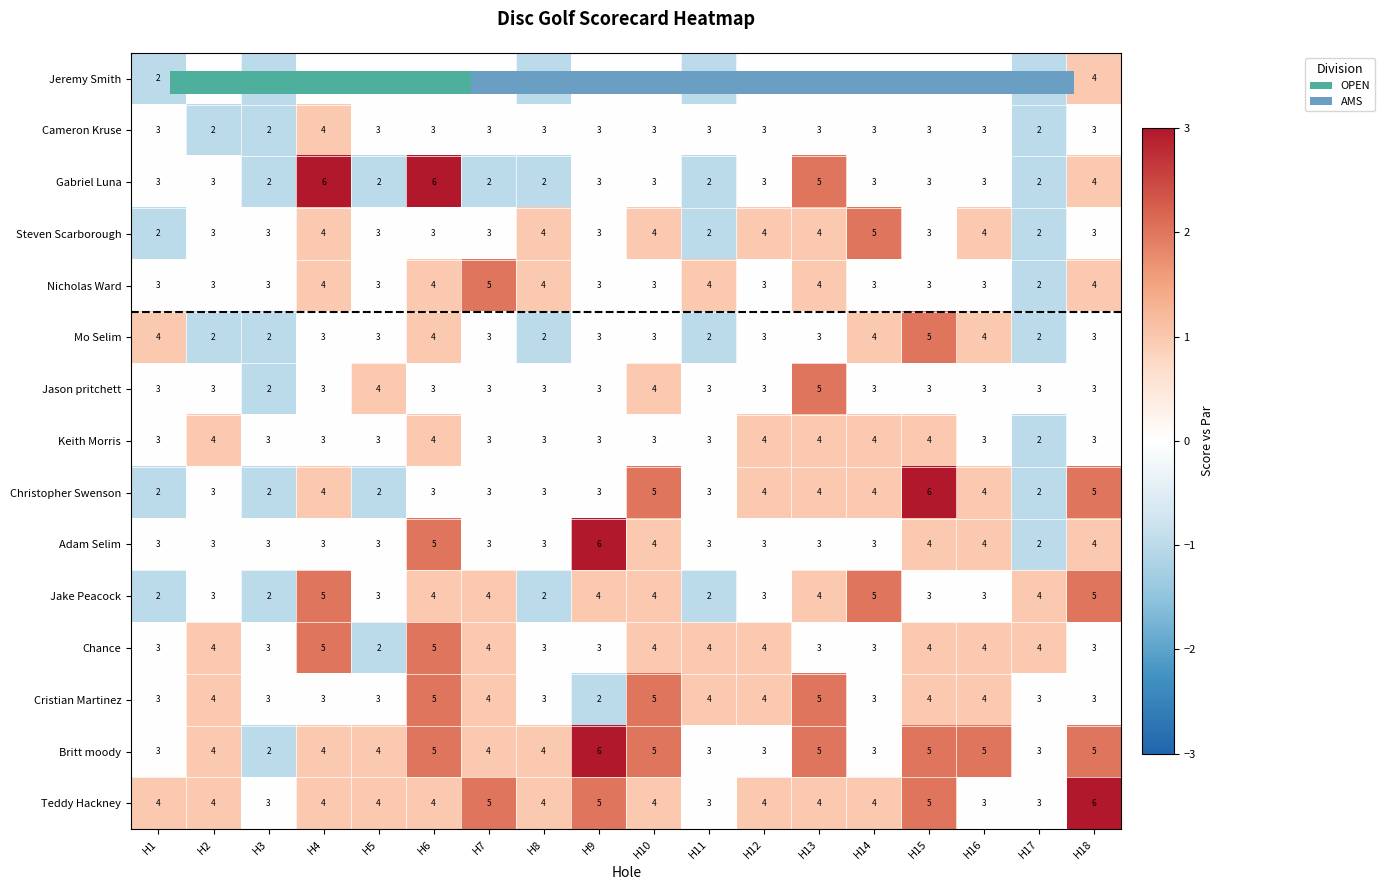

The value of Teddy Hackney at H3 is 3. True or false?

True